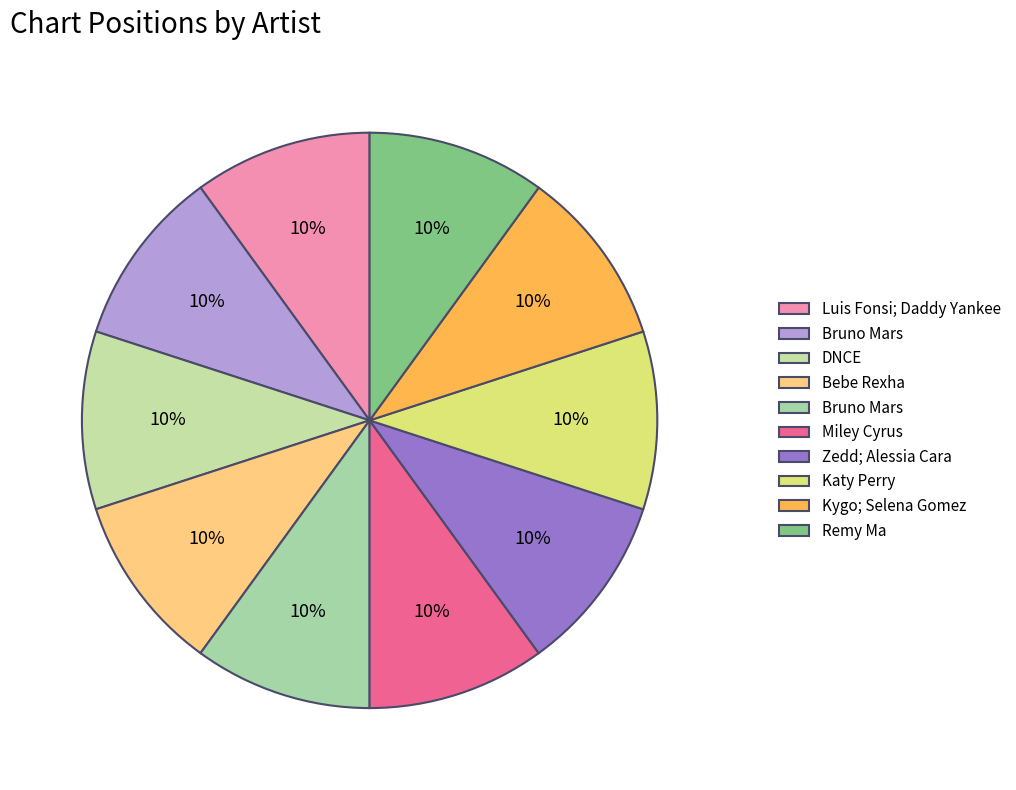

To the nearest percent, what is the difference between the largest and smallest slice percentages?

0%